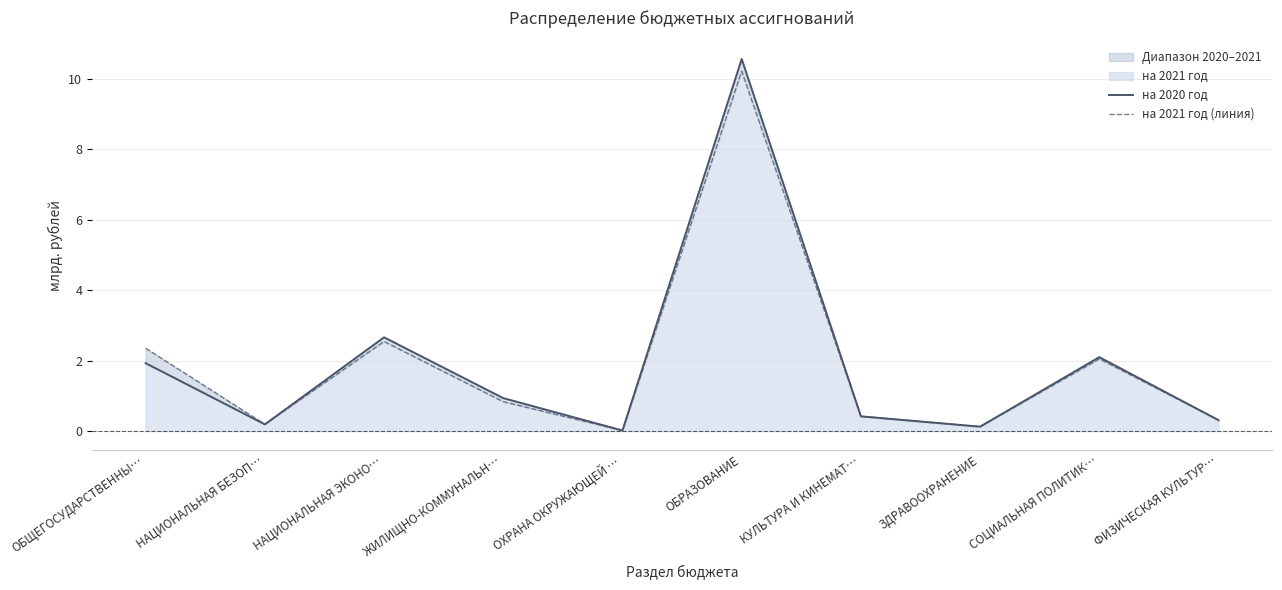

True or false: на 2020 год has more than 2 interior local peaks.

True